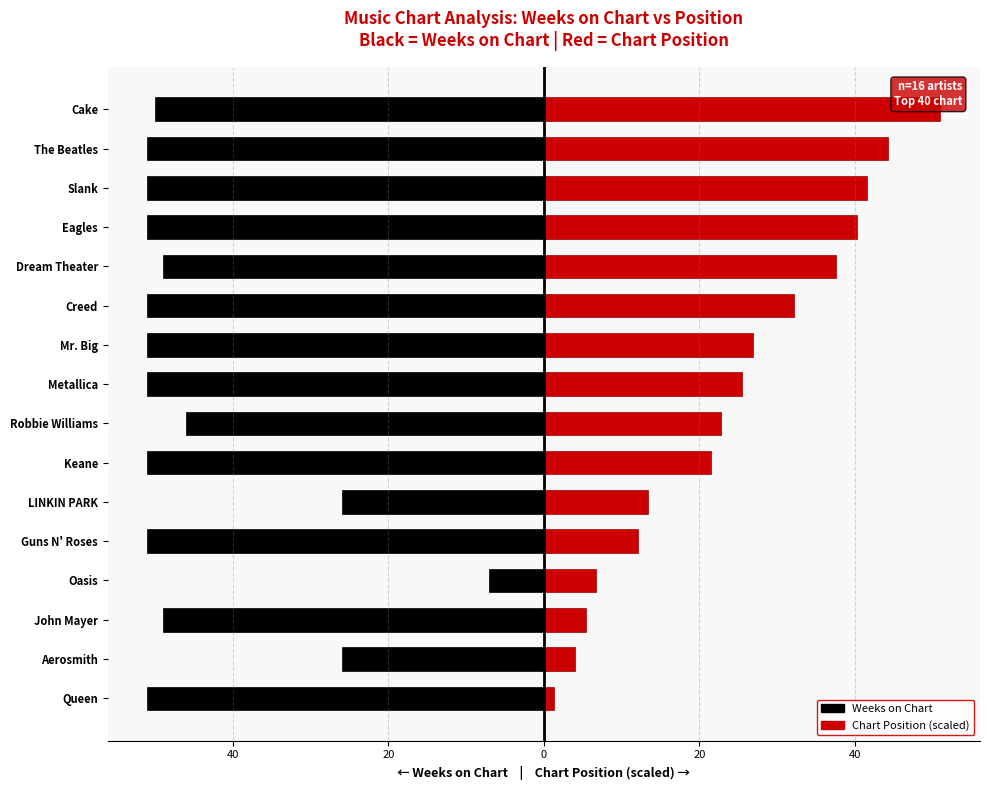

What is the greatest value displayed?

51.0